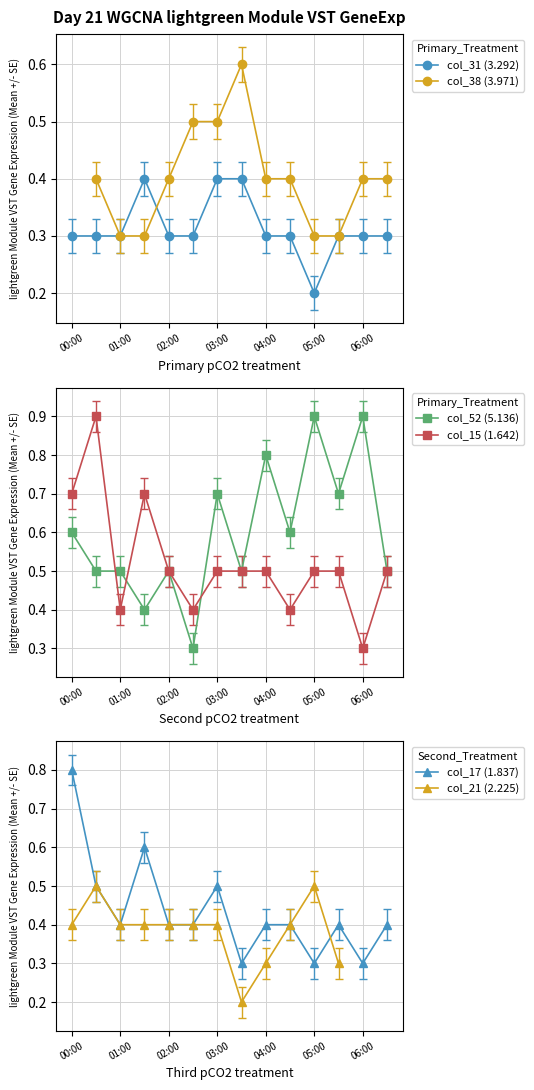

What is the maximum value shown in the chart?

0.9